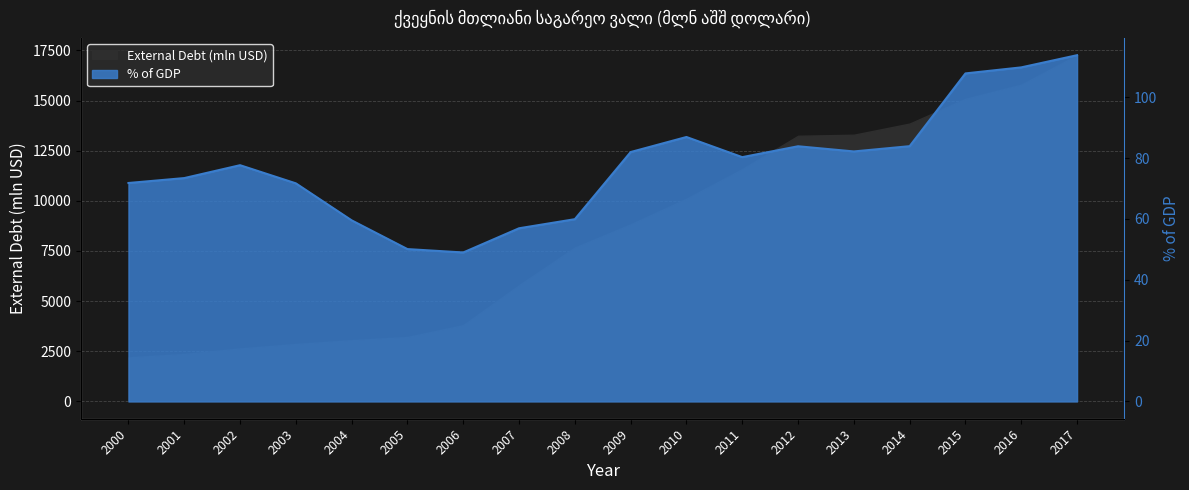

What is the difference between the highest and lowest values at 2002?

2561.1